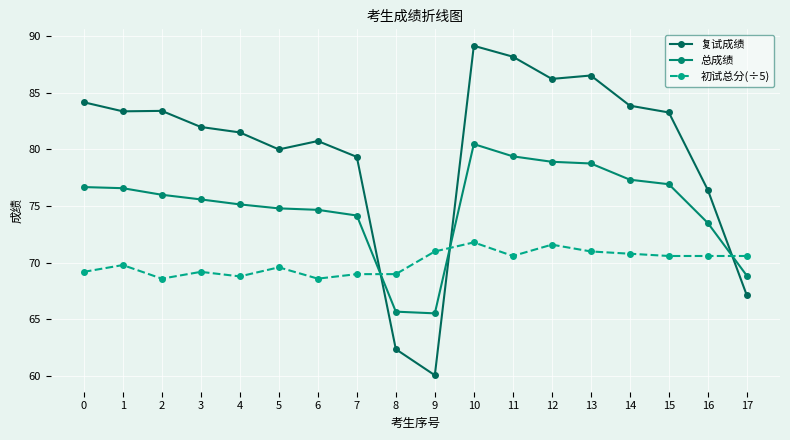

What is the sum of the 复试成绩 values at 3 and 2?

165.4